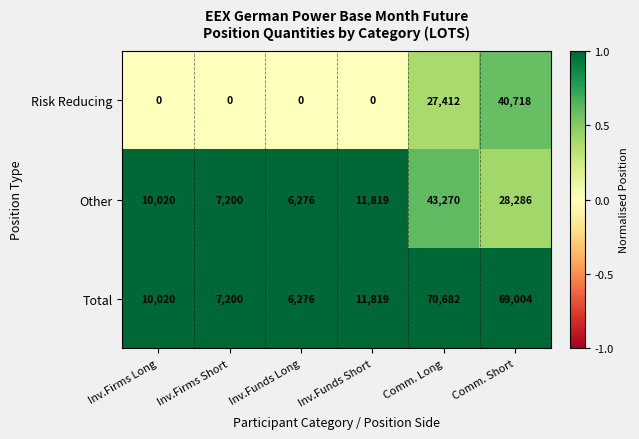

How many series are shown in this chart?

3